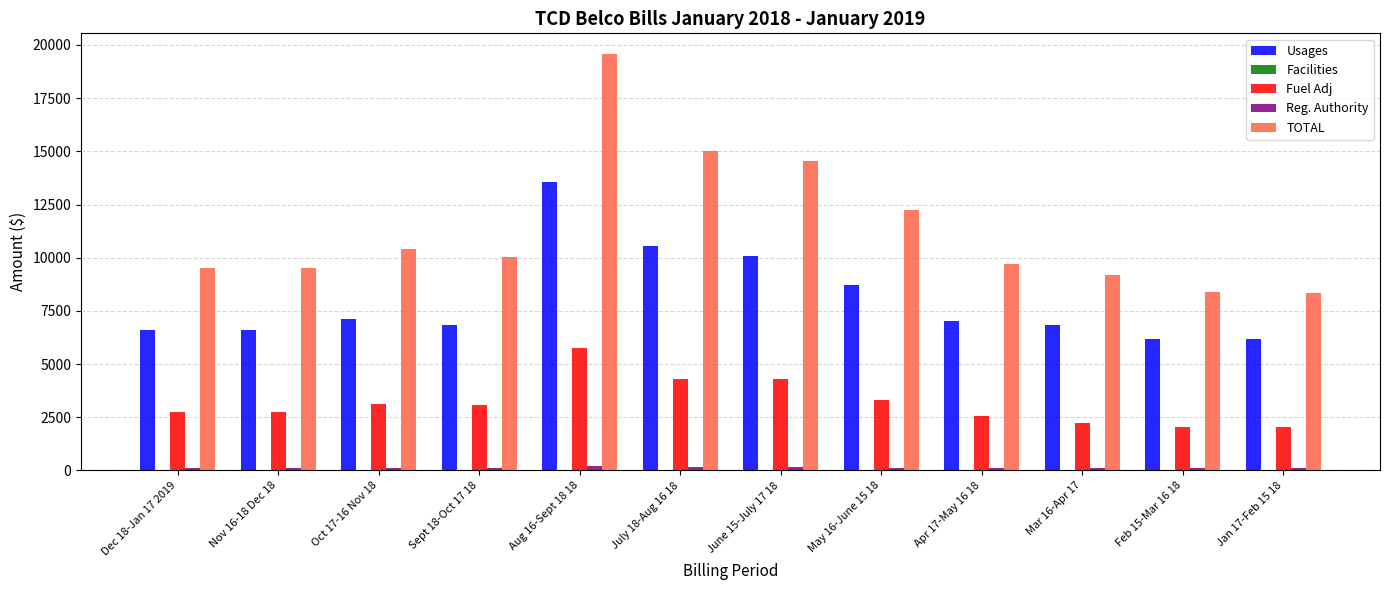

How many groups of bars are there?

12